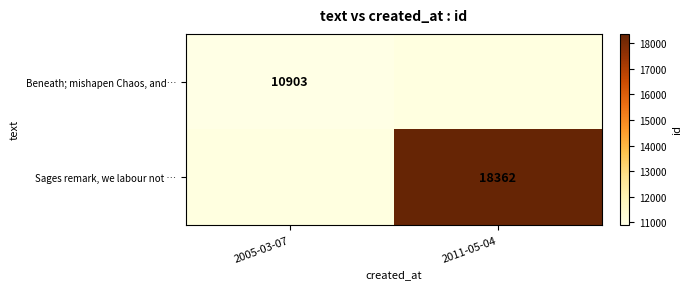

True or false: Sages remark, we labour not … has a value of 18362 at 2011-05-04.

True